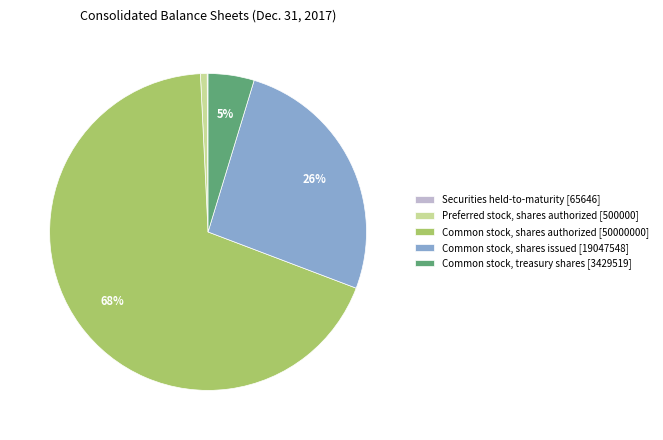

True or false: Common stock, treasury shares accounts for 17% of the total.

False